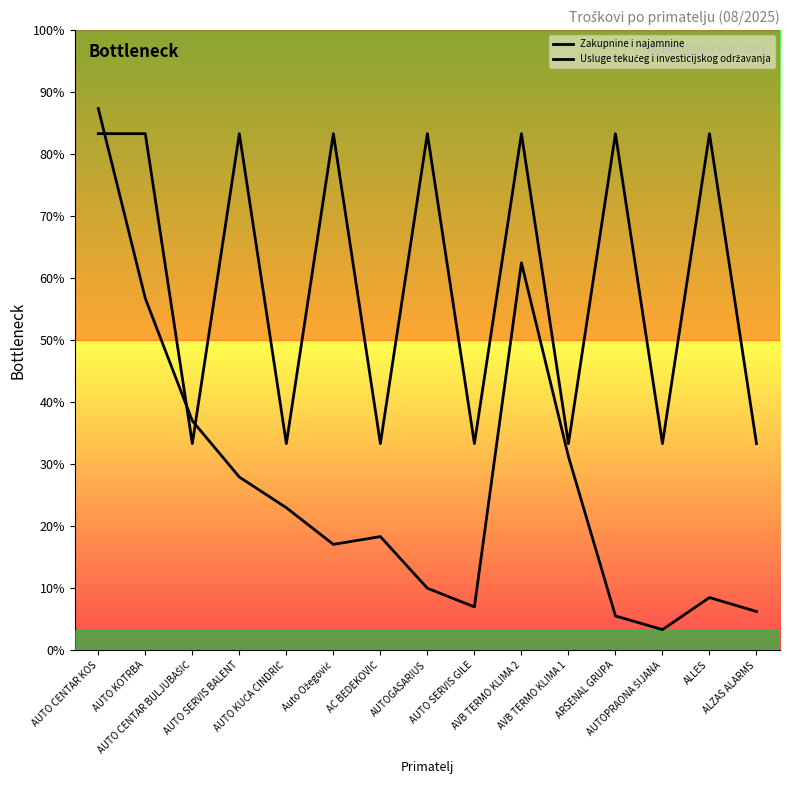

Which series has the largest range (max minus min)?

Usluge tekućeg i investicijskog održavanja